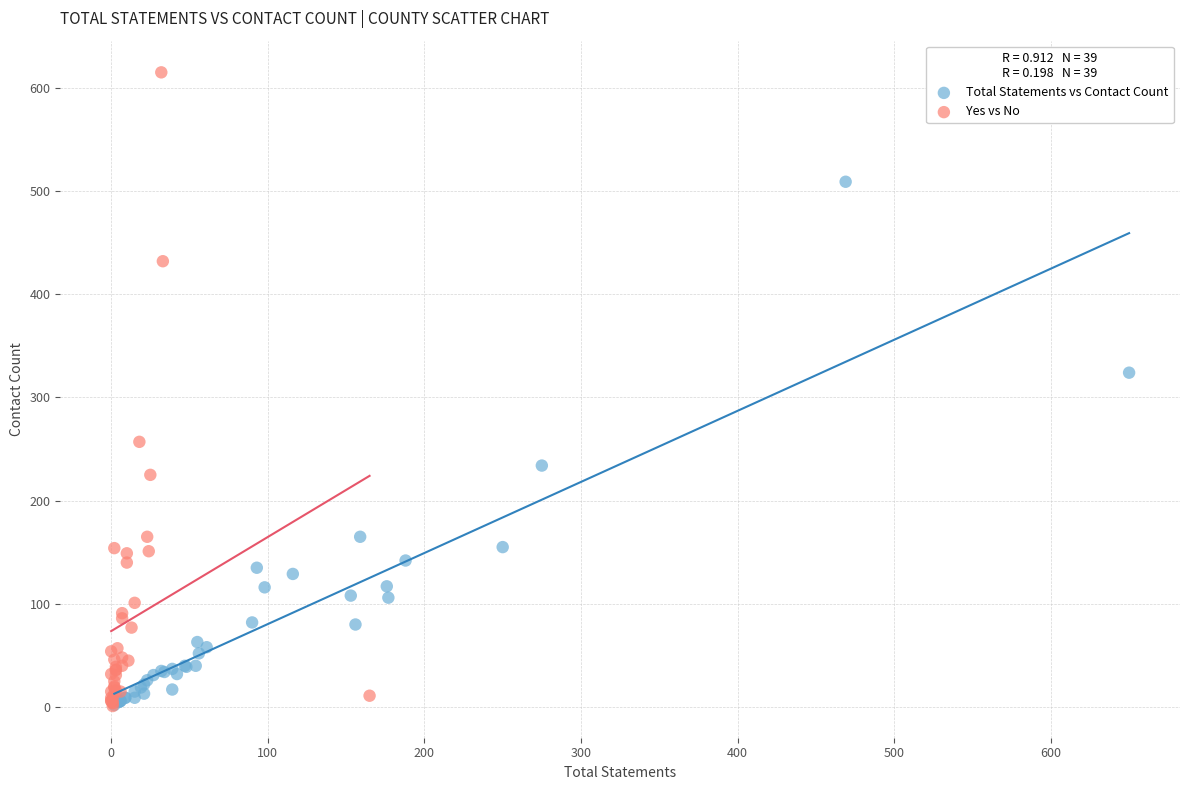

Which series reaches the maximum Y coordinate?

Yes vs No